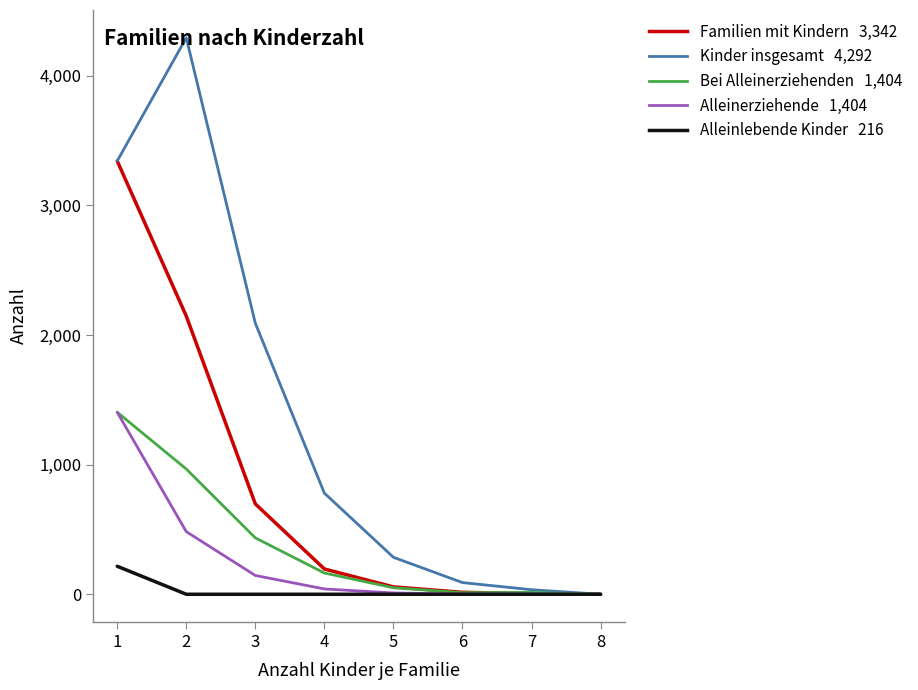

What is the spread (max minus min) of values at 7?

35